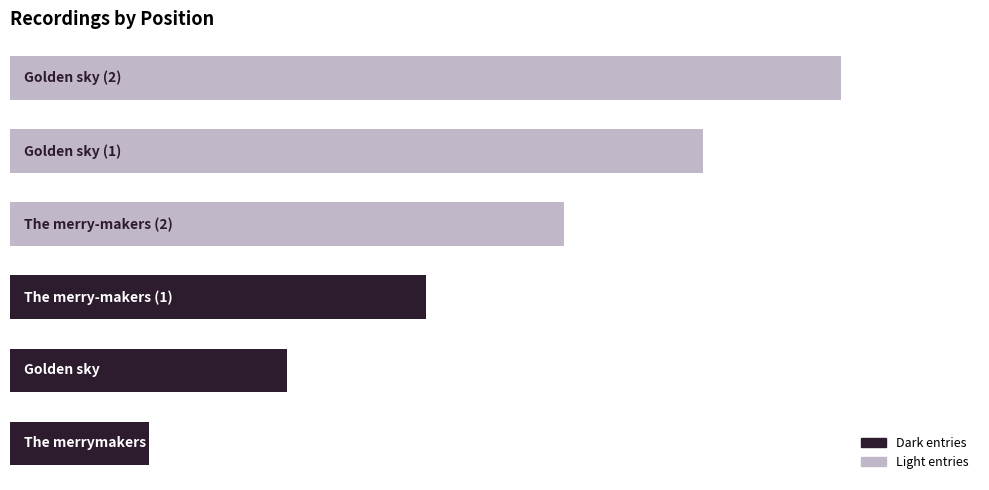

Rank the categories by value from lowest to highest.

0, 1, 2, 3, 4, 5